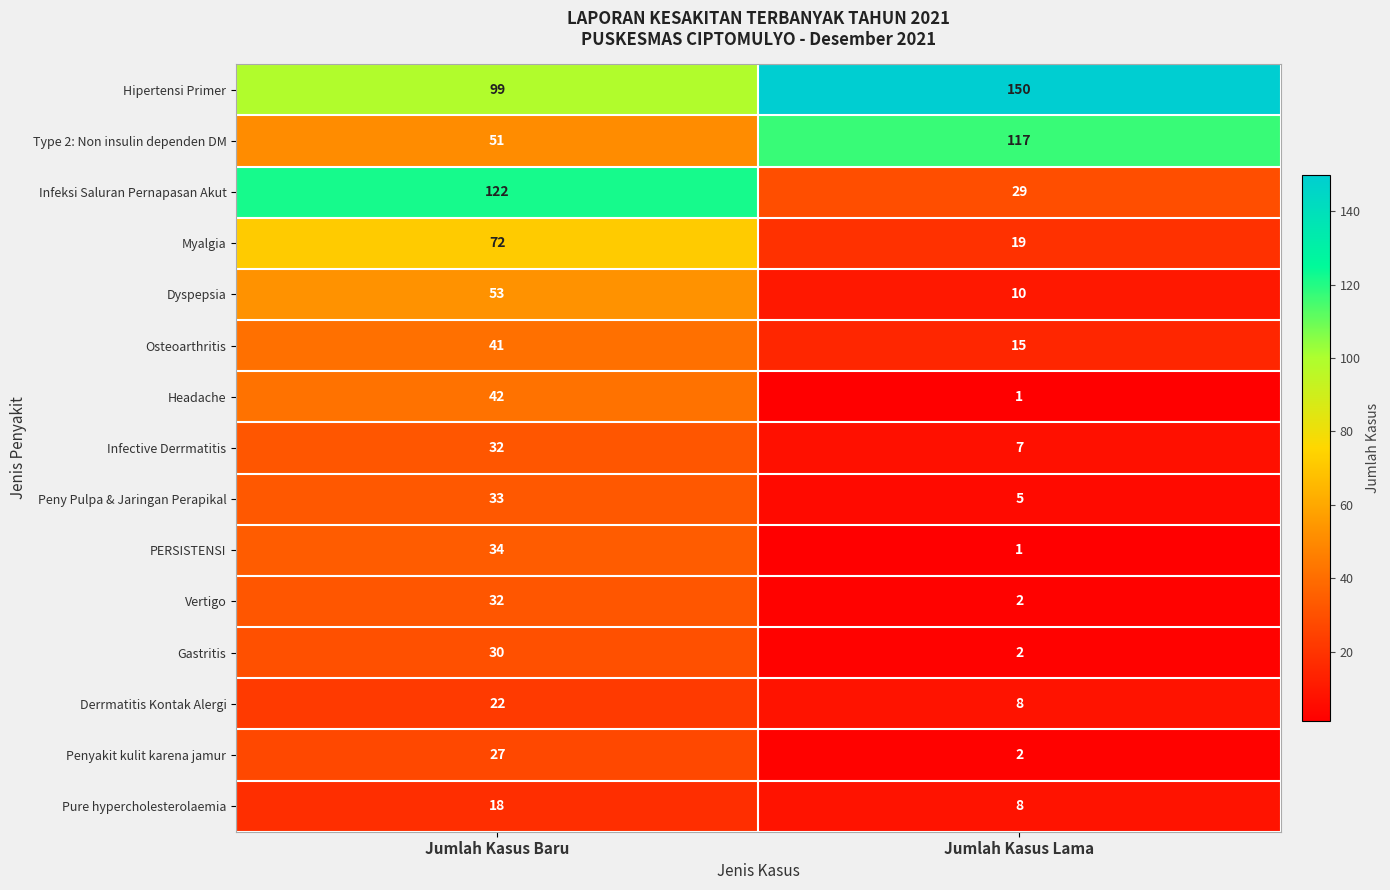

What is the spread (max minus min) of values at Jumlah Kasus Baru?

104